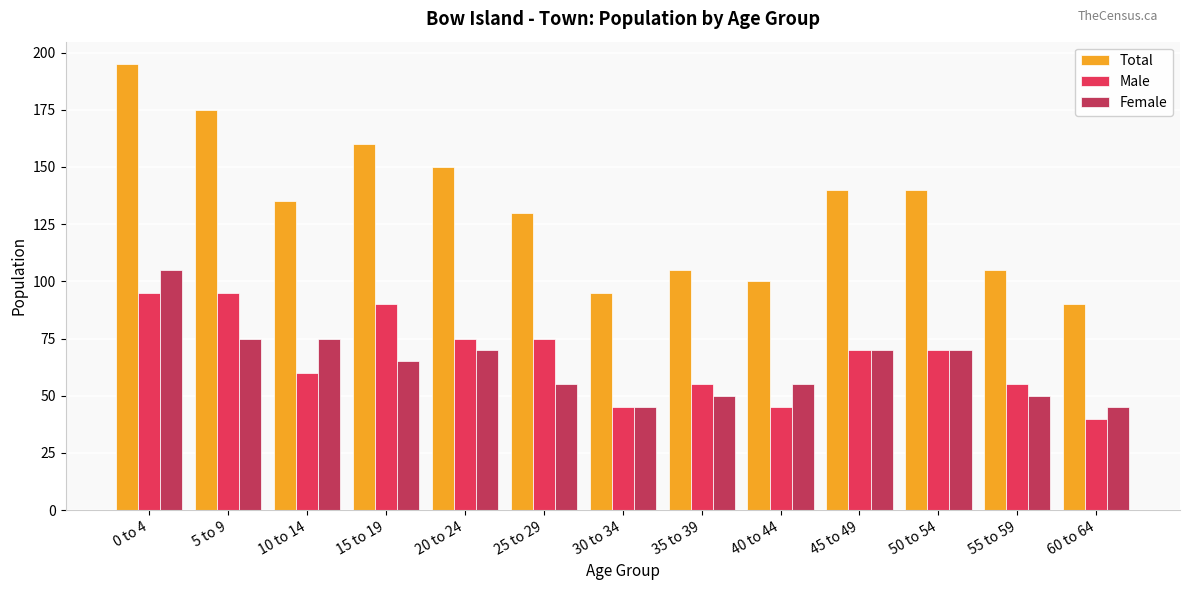

Reading left to right, list all the values displayed in this chart.

Total: 0 to 4=195	5 to 9=175	10 to 14=135	15 to 19=160	20 to 24=150	25 to 29=130	30 to 34=95	35 to 39=105	40 to 44=100	45 to 49=140	50 to 54=140	55 to 59=105	60 to 64=90
Male: 0 to 4=95	5 to 9=95	10 to 14=60	15 to 19=90	20 to 24=75	25 to 29=75	30 to 34=45	35 to 39=55	40 to 44=45	45 to 49=70	50 to 54=70	55 to 59=55	60 to 64=40
Female: 0 to 4=105	5 to 9=75	10 to 14=75	15 to 19=65	20 to 24=70	25 to 29=55	30 to 34=45	35 to 39=50	40 to 44=55	45 to 49=70	50 to 54=70	55 to 59=50	60 to 64=45